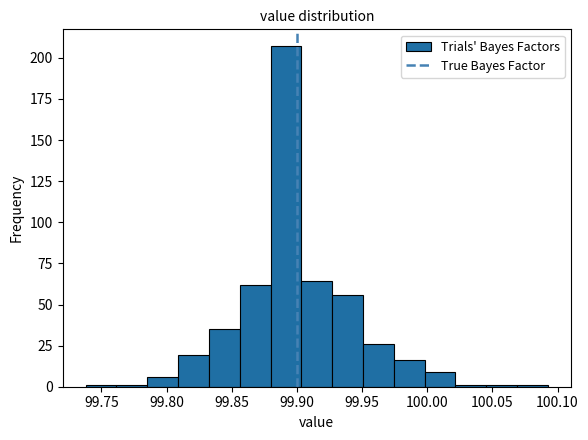

Reading left to right, list every bar in this chart as the range it spans on the x-axis followed by its height. Neither the bar edges nor the heights are printed on the chart, so give them approximately, as read against the axes.

99.740 to 99.760: under 5
99.760 to 99.785: under 5
99.785 to 99.810: 5
99.810 to 99.835: 20
99.835 to 99.855: 35
99.855 to 99.880: 60
99.880 to 99.905: 205
99.905 to 99.925: 65
99.925 to 99.950: 55
99.950 to 99.975: 25
99.975 to 100.000: 15
100.000 to 100.020: 10
100.020 to 100.045: under 5
100.045 to 100.070: under 5
100.070 to 100.095: under 5